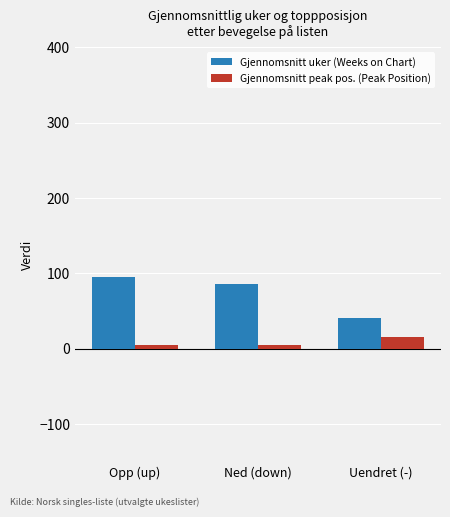

Which series has the largest range (max minus min)?

Gjennomsnitt uker (Weeks on Chart)